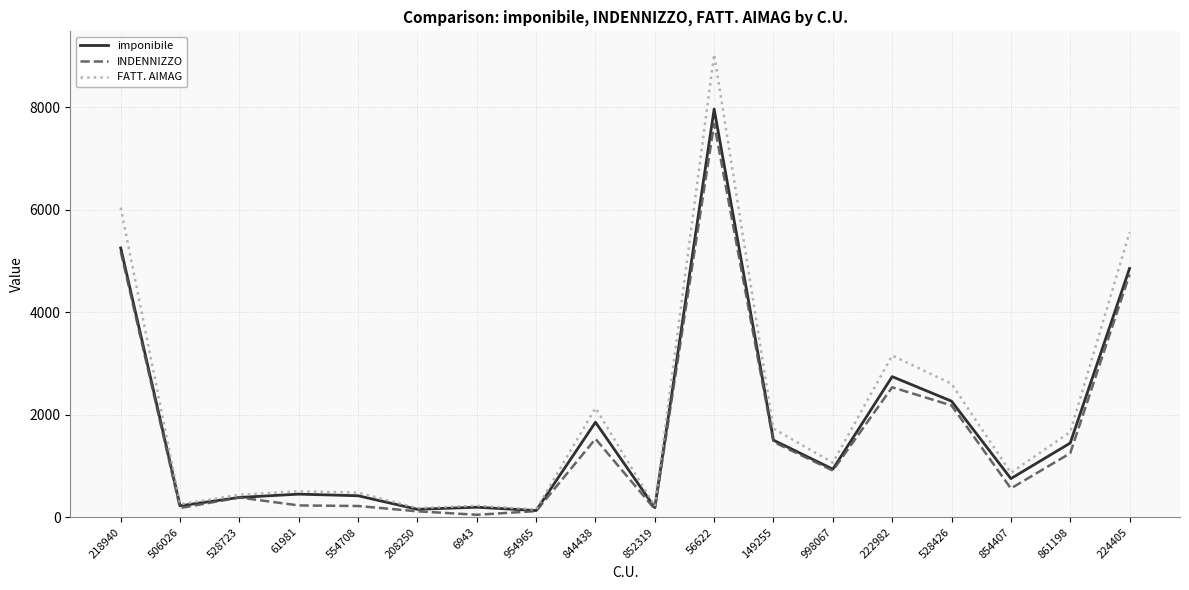

Rank the series by their average value, from lowest to highest.

INDENNIZZO, imponibile, FATT. AIMAG